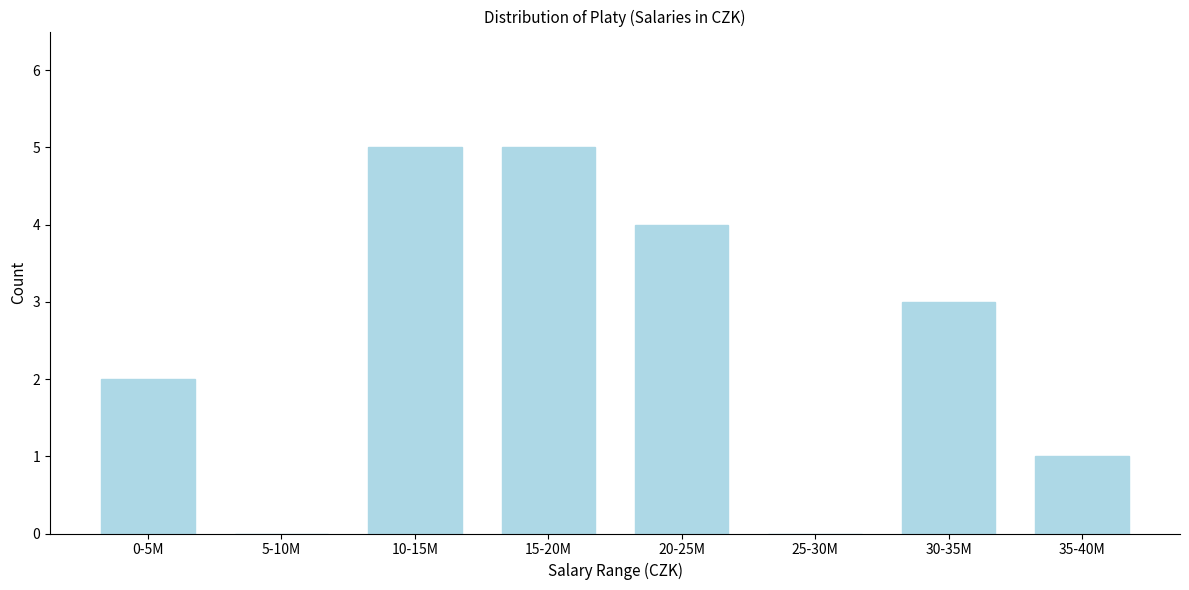

Reading left to right, list all the values displayed in this chart.

0-5M=2	5-10M=0	10-15M=5	15-20M=5	20-25M=4	25-30M=0	30-35M=3	35-40M=1